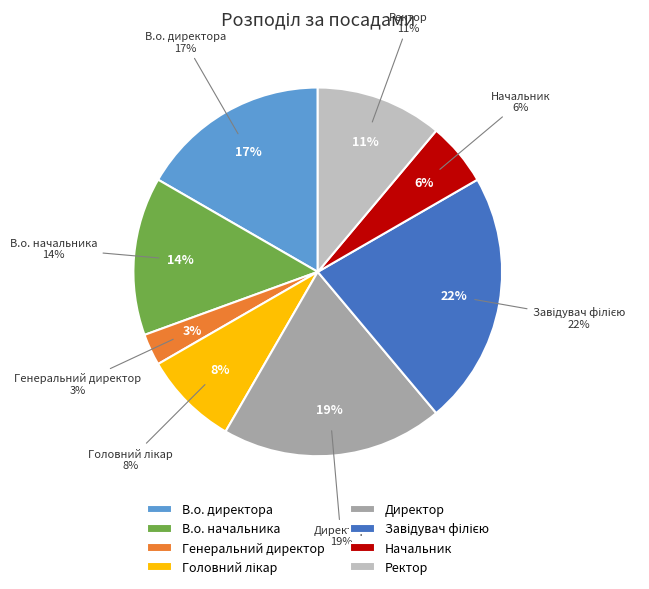

How many slices are in this pie chart?

8